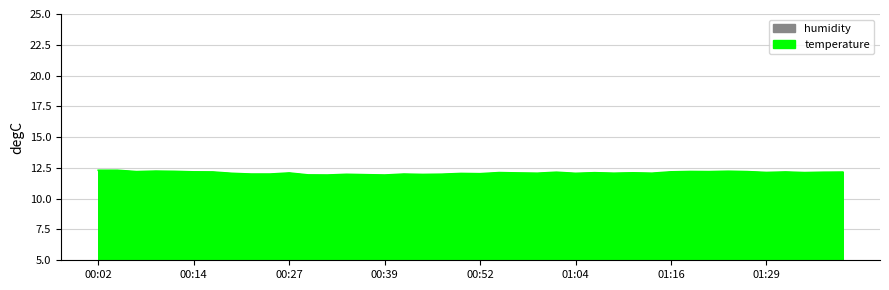

What position from the right is 00:59?

17